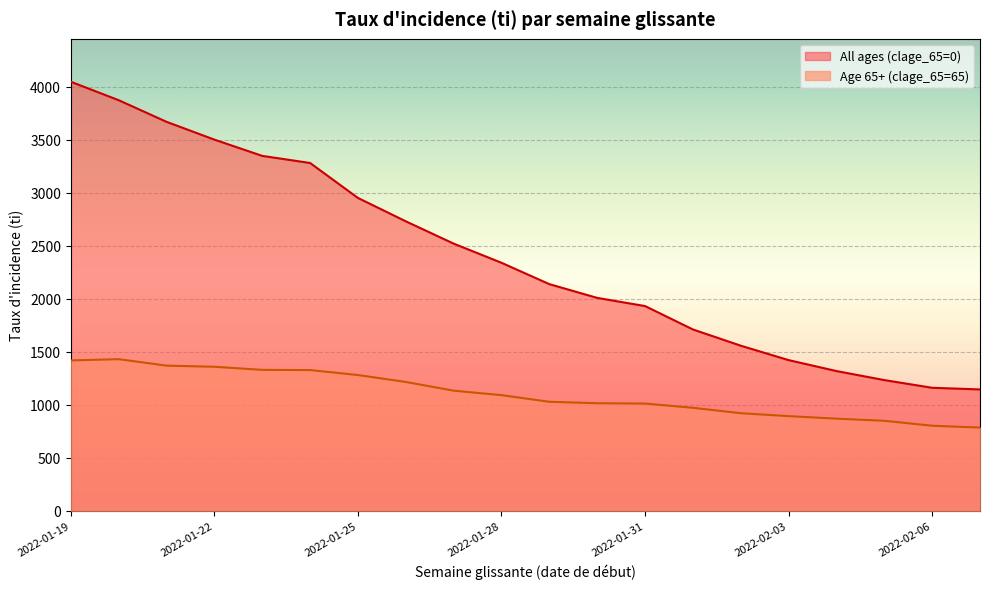

At how many categories does at least one series exceed 3308?

5